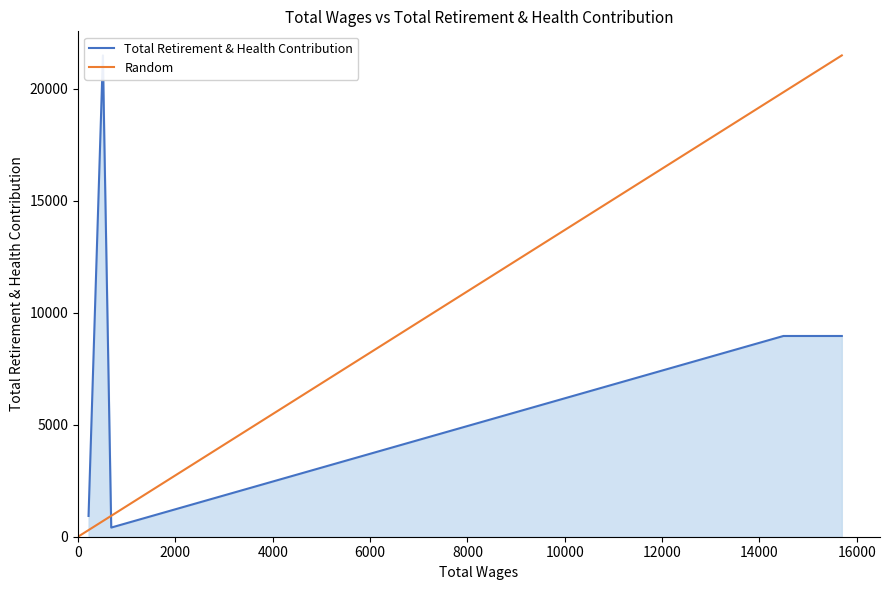

What is the sum of all values?

67496